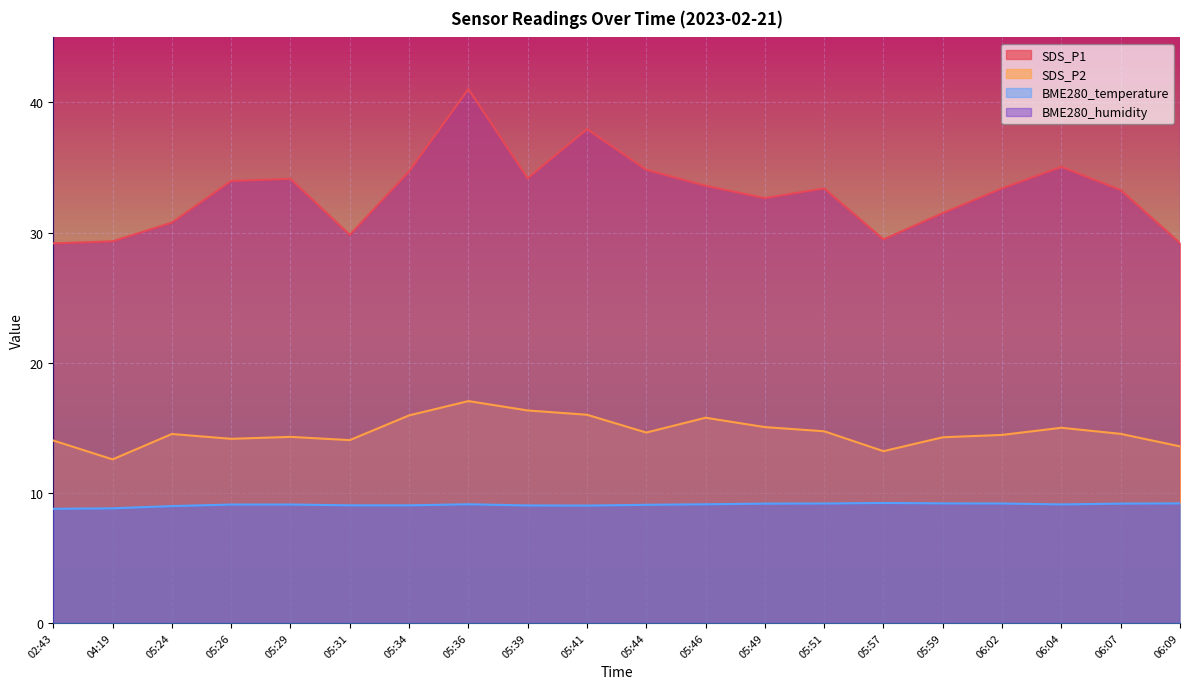

What is the value of the SDS_P2 point at the 13th from the left?

15.1